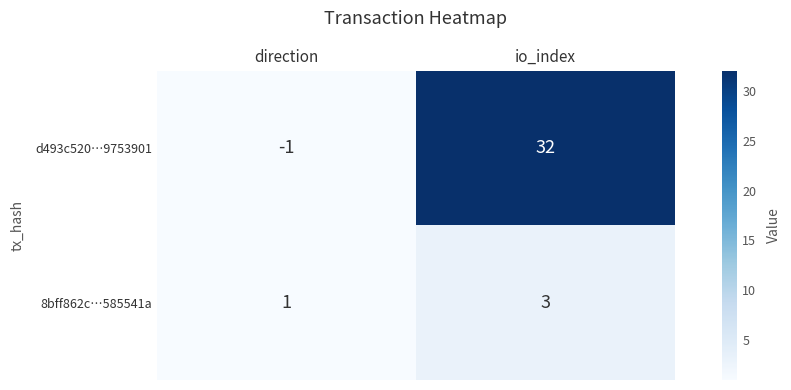

Which category has the lowest value in the 8bff862c…585541a series?

direction